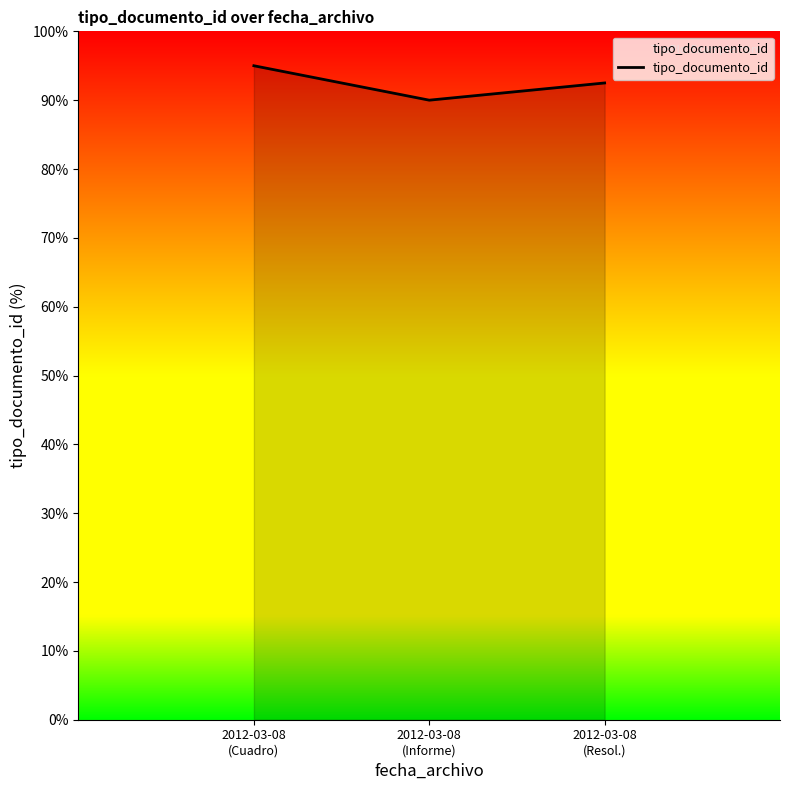

Rank the categories by value from highest to lowest.

2012-03-08
(Cuadro), 2012-03-08
(Resol.), 2012-03-08
(Informe)